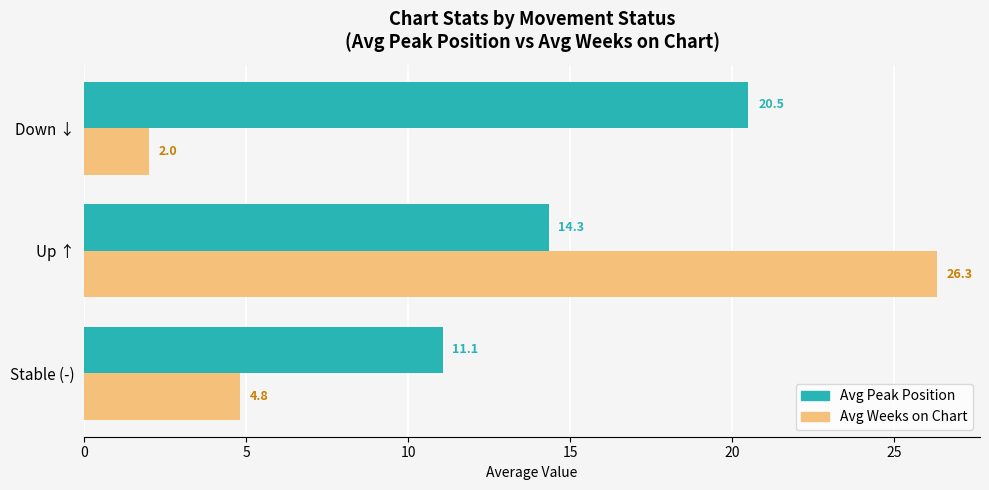

How many data points does each series have?

3